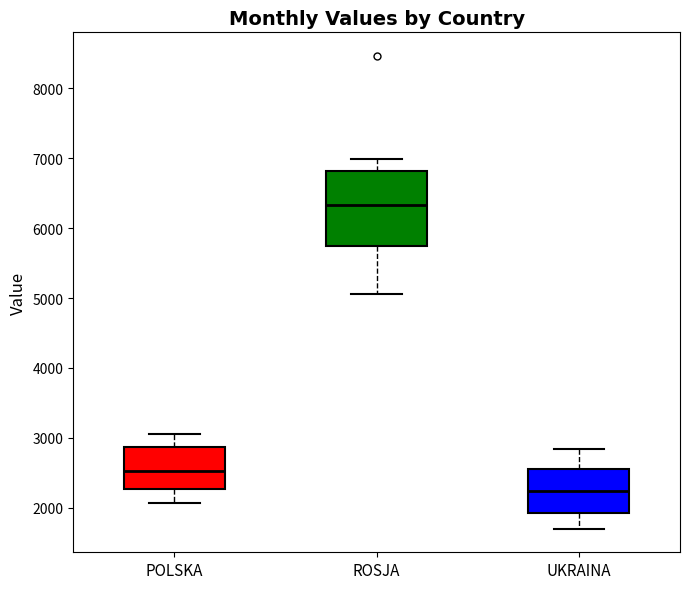

Which box's median line is the lowest?

UKRAINA